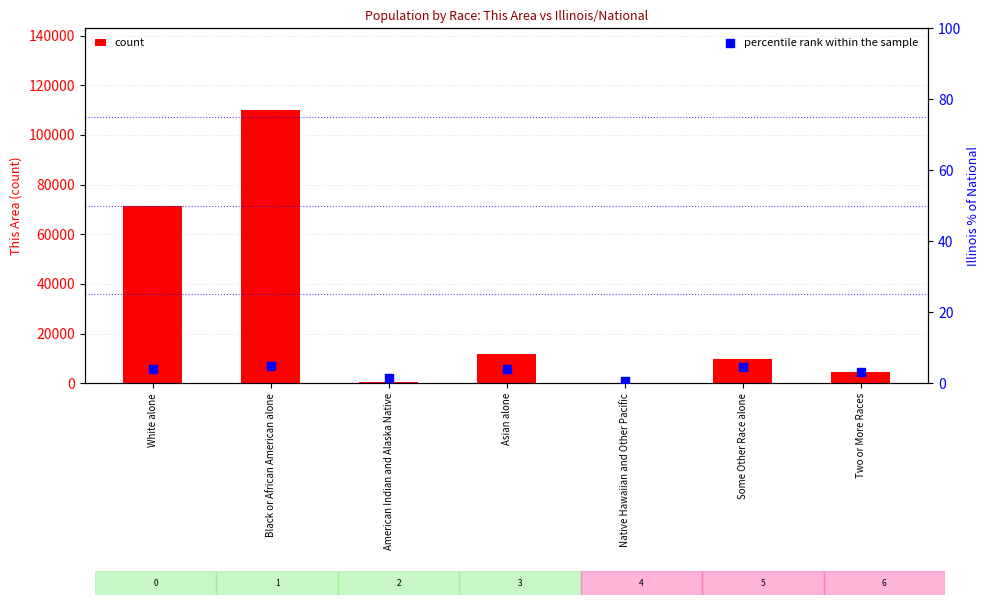

Which series contains the lowest Y value?

percentile rank within the sample